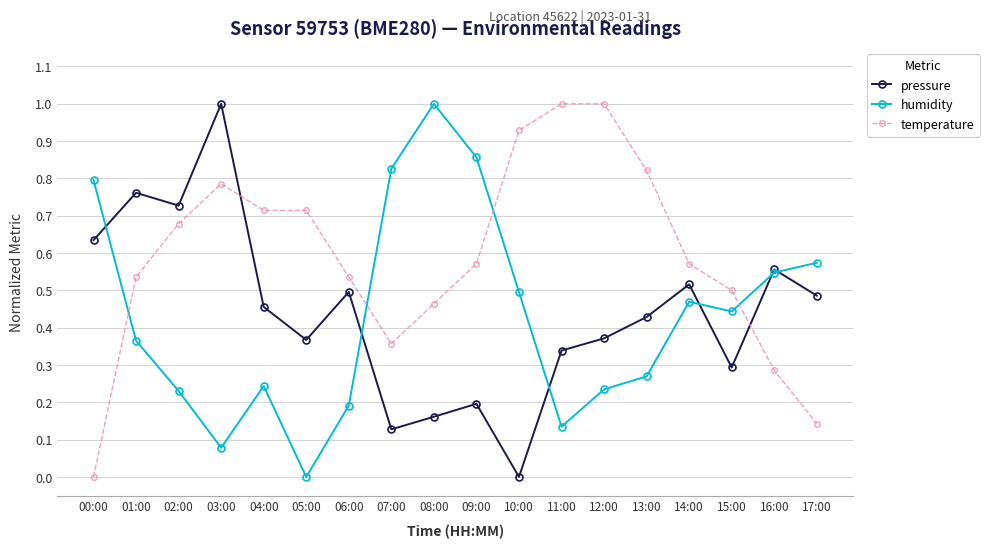

What is the label of the 7th point from the right?

11:00